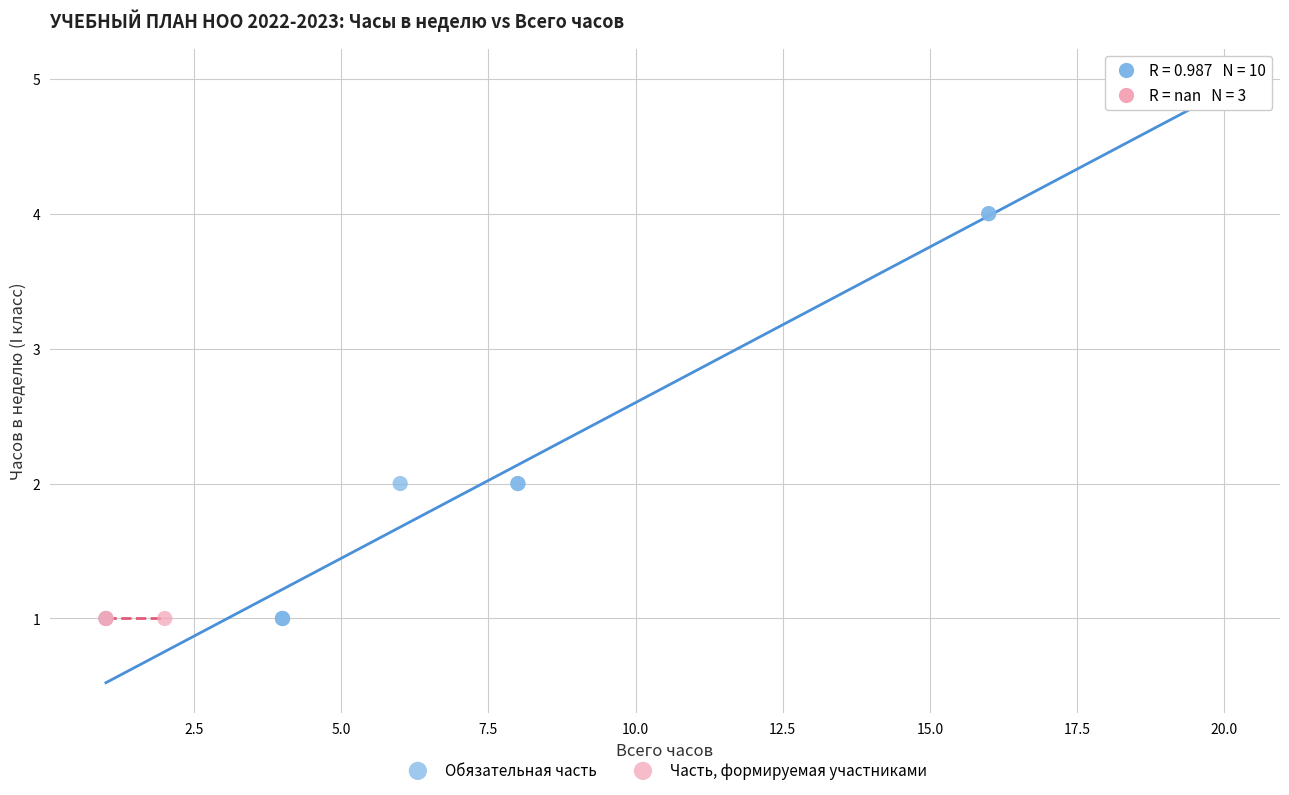

Which series reaches the maximum Y coordinate?

Обязательная часть